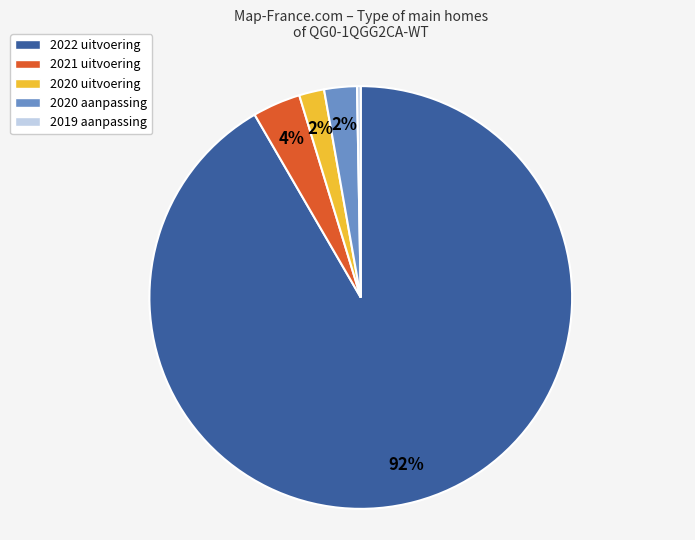

How many slices are in this pie chart?

5